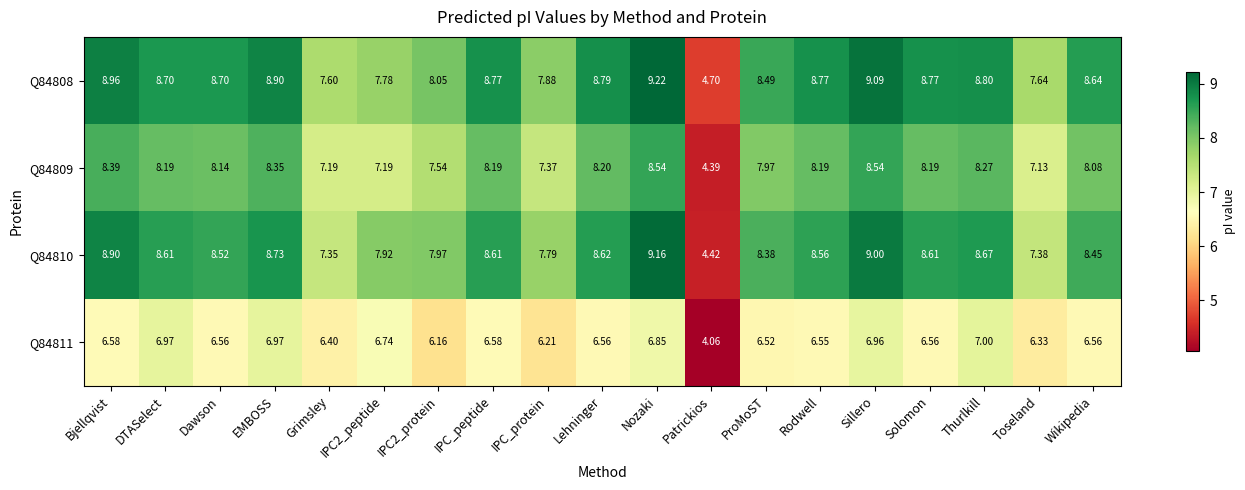

Which category has the highest value in the Q84808 series?

Nozaki